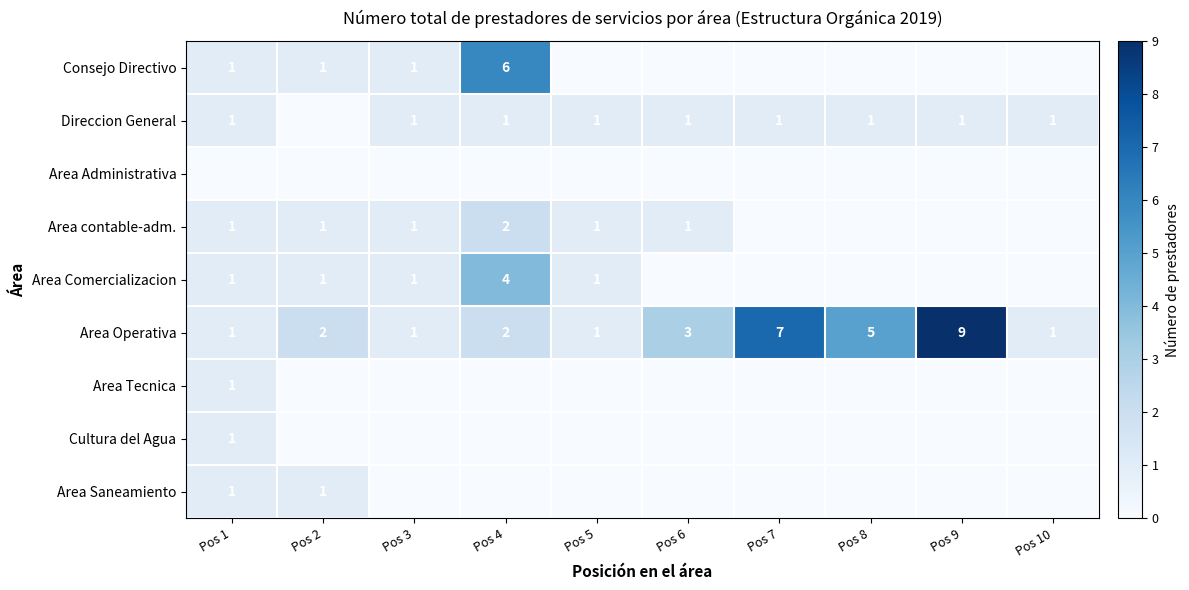

What is the difference between the second highest and minimum values in the Direccion General series?

1